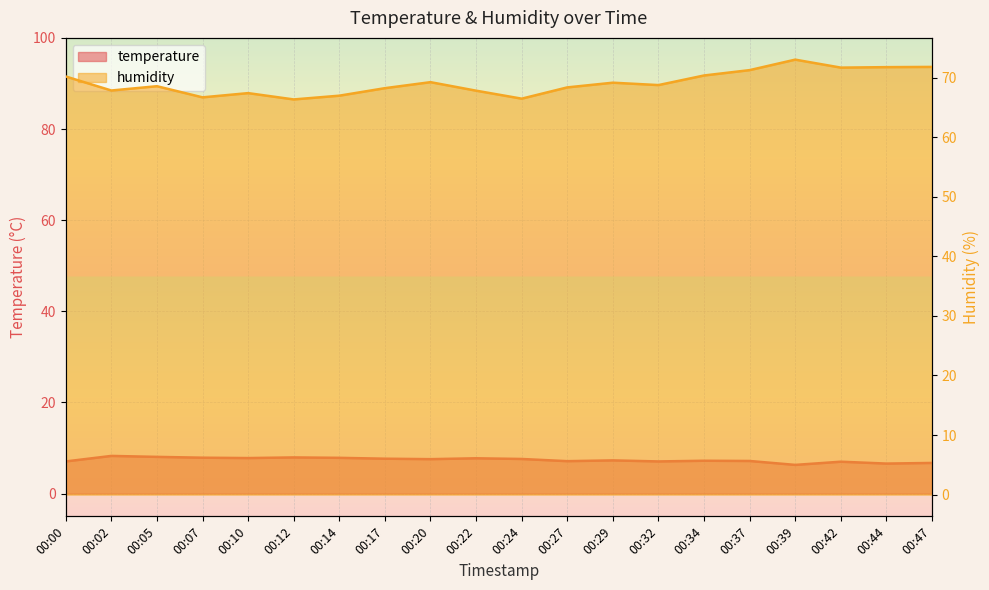

How many values in the temperature series are below 7?

4